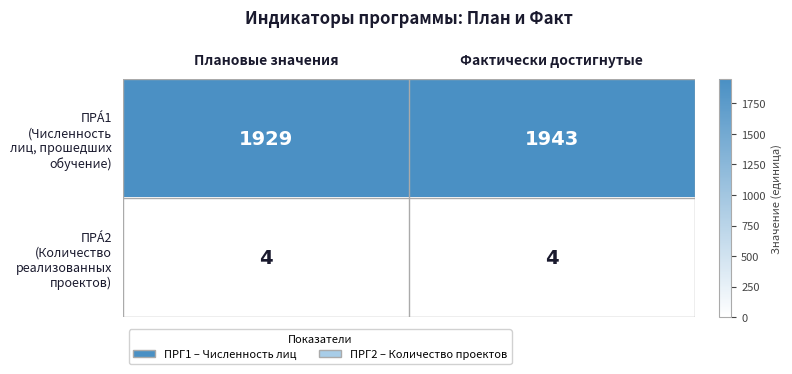

What is the spread (max minus min) of values at Плановые значения?

1925